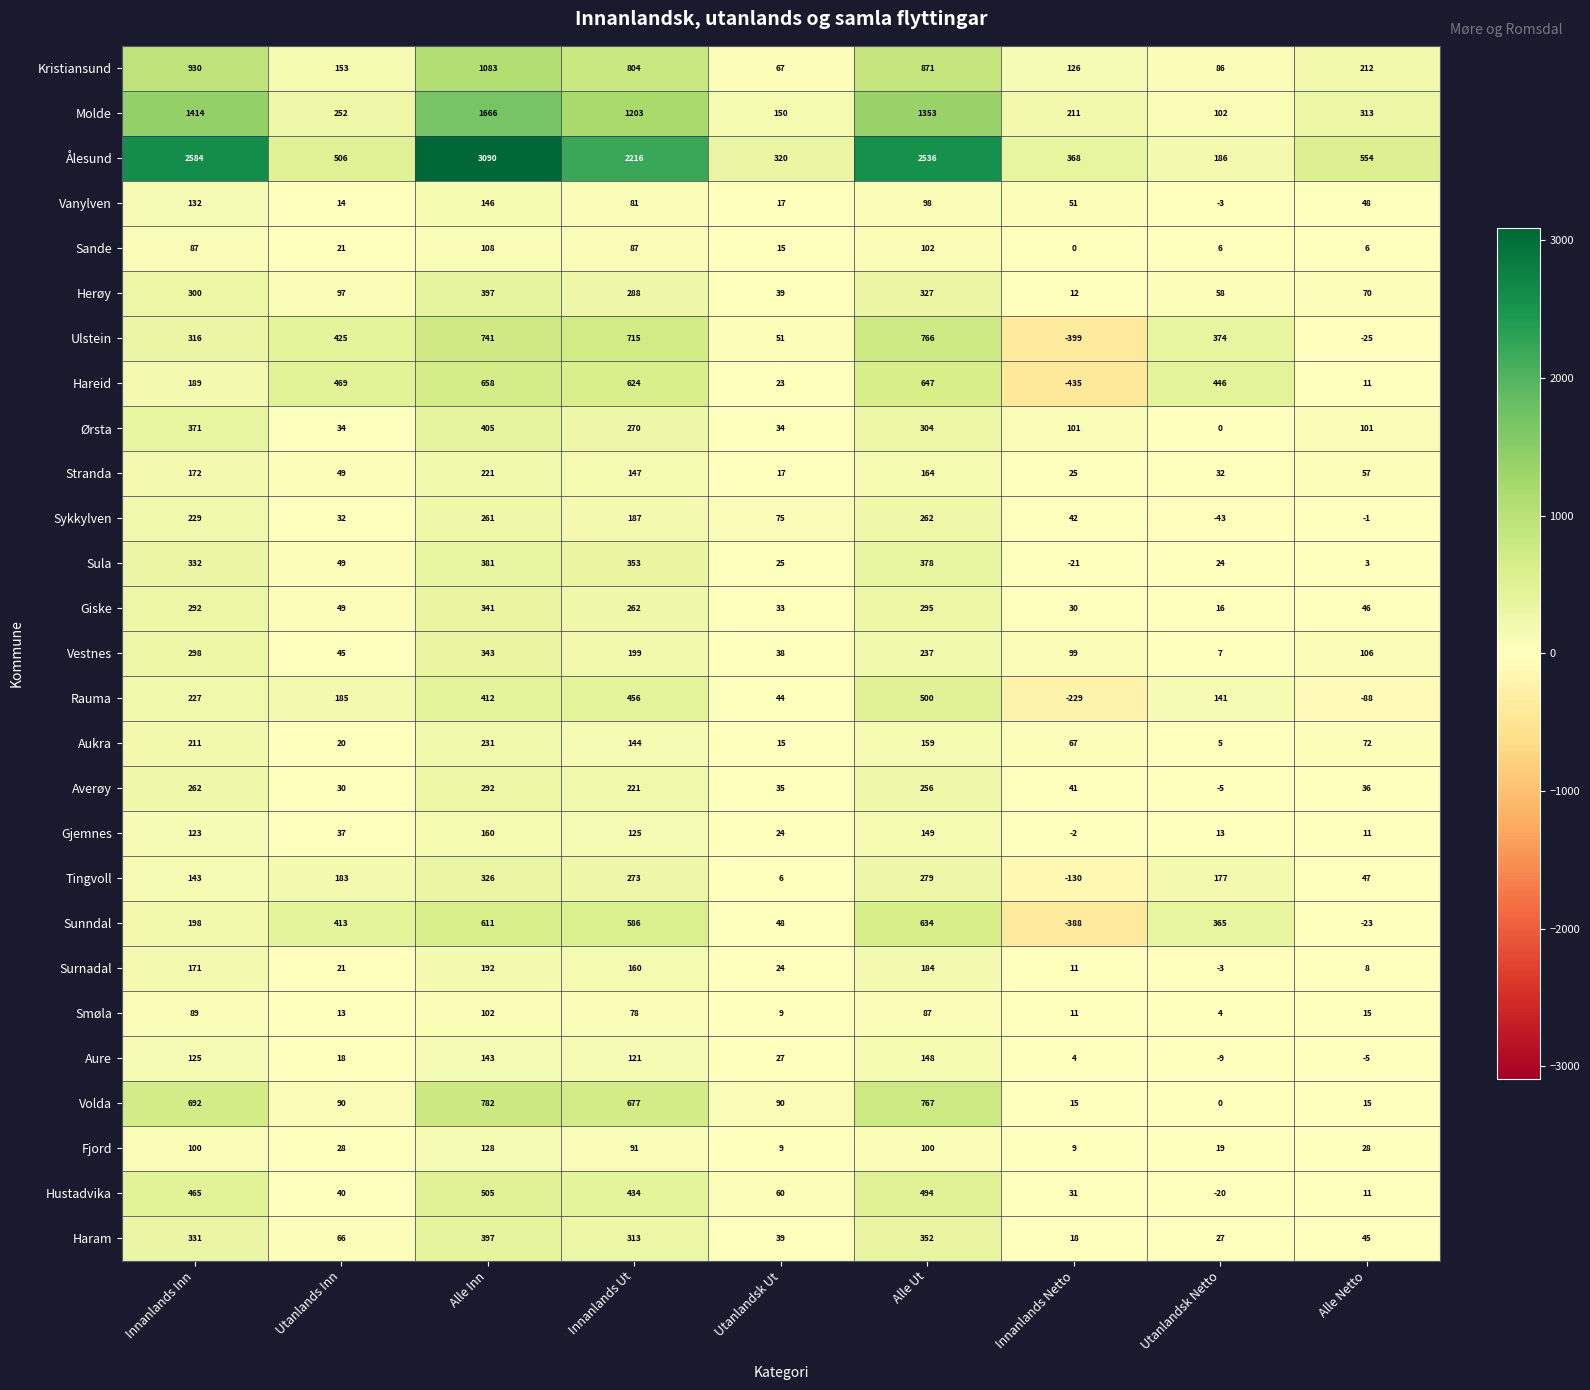

What is the sum of all Rauma values?

1648